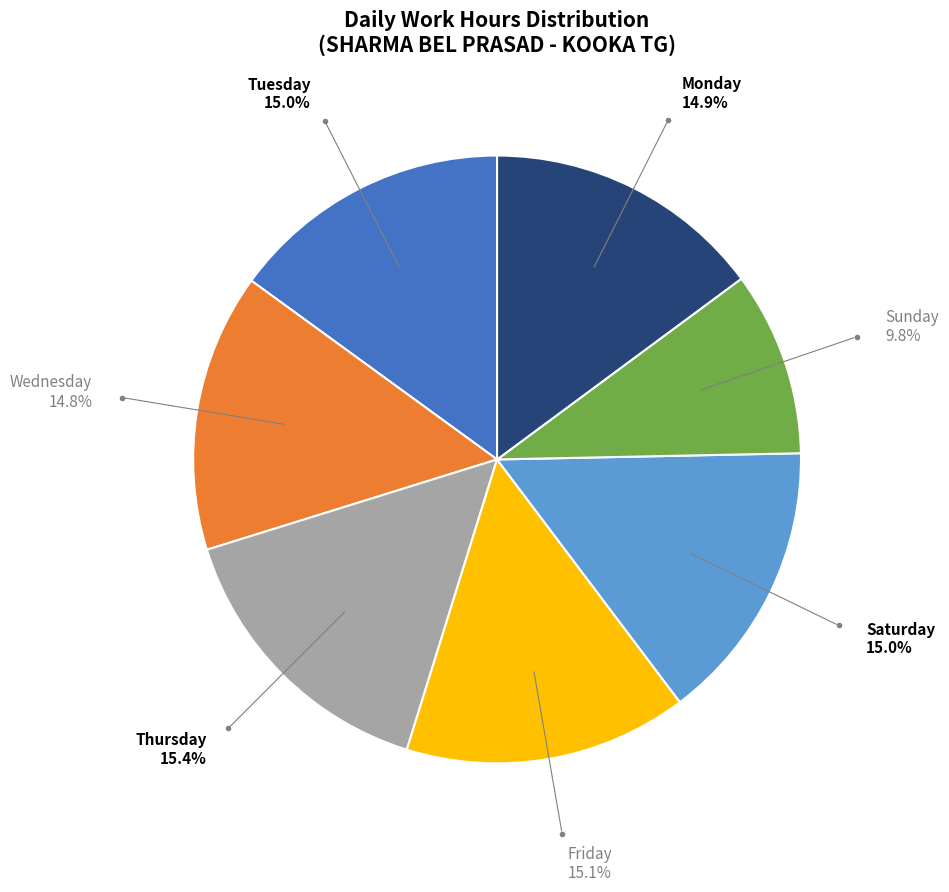

How many slices are in this pie chart?

7